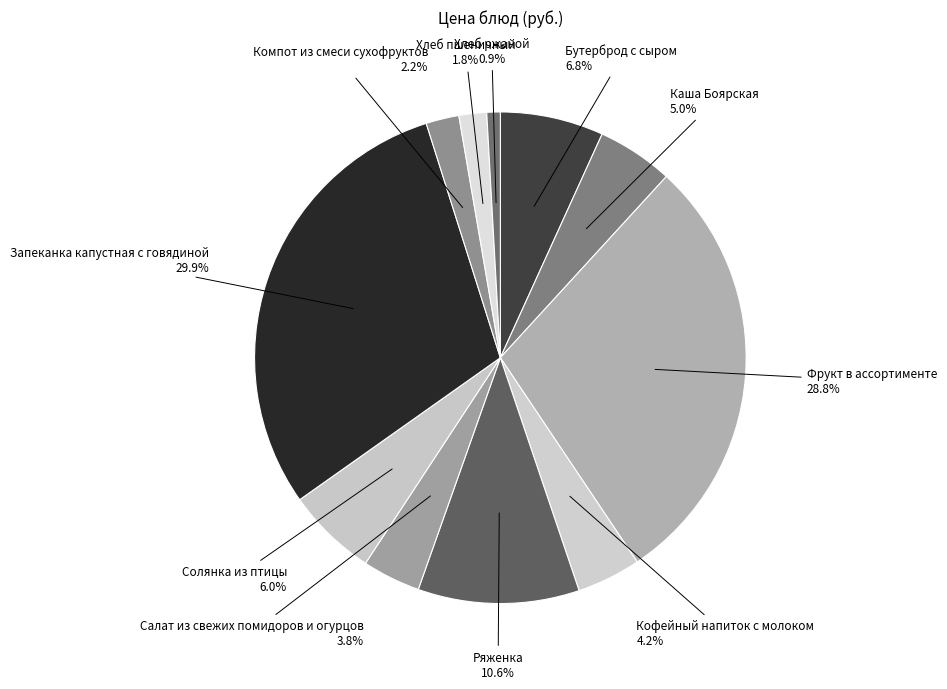

Count the number of slices in the pie.

11